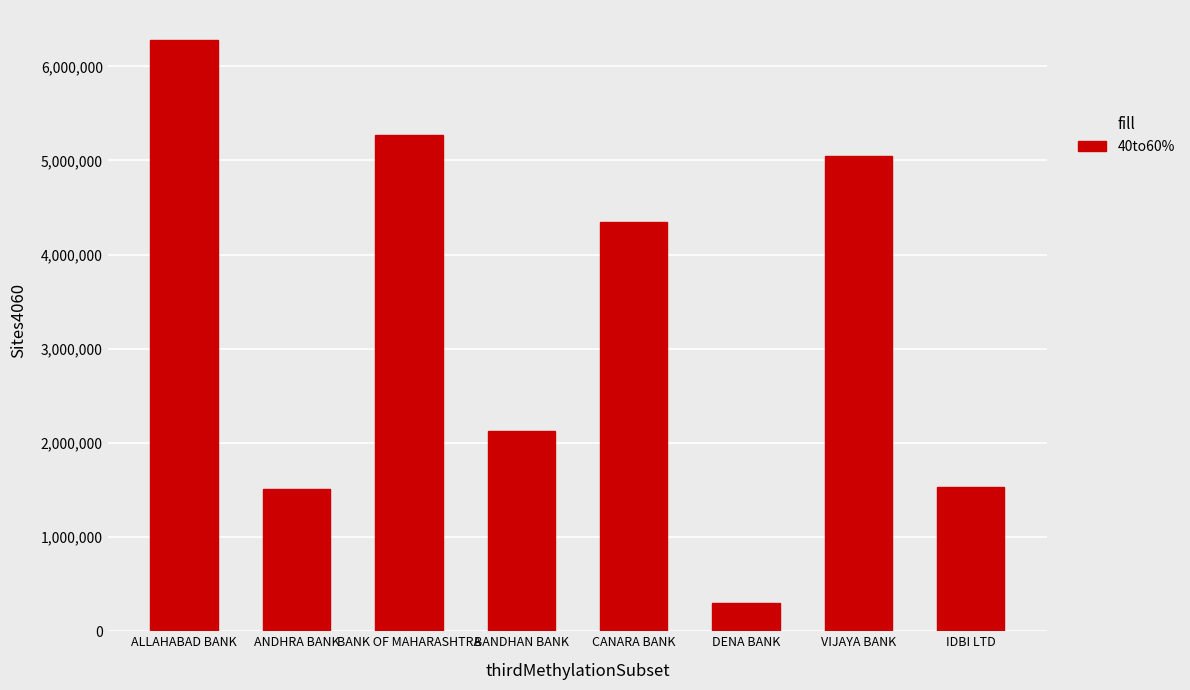

What is the value of the 8th bar from the left?

1526816